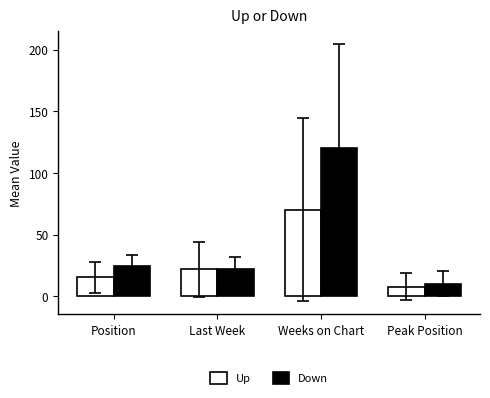

Read the Up value at Position.

15.7